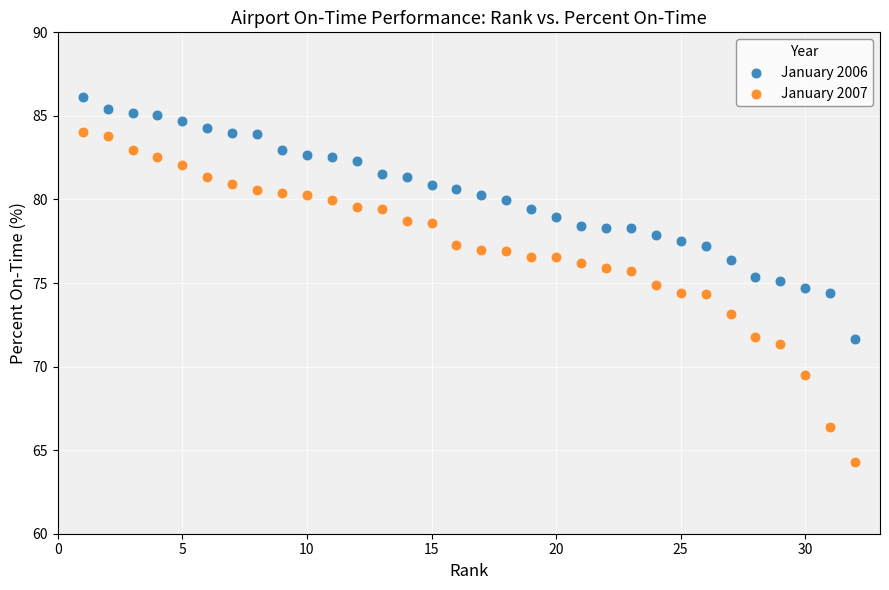

Across all data points, what is the range of X values (max minus min)?

31.0